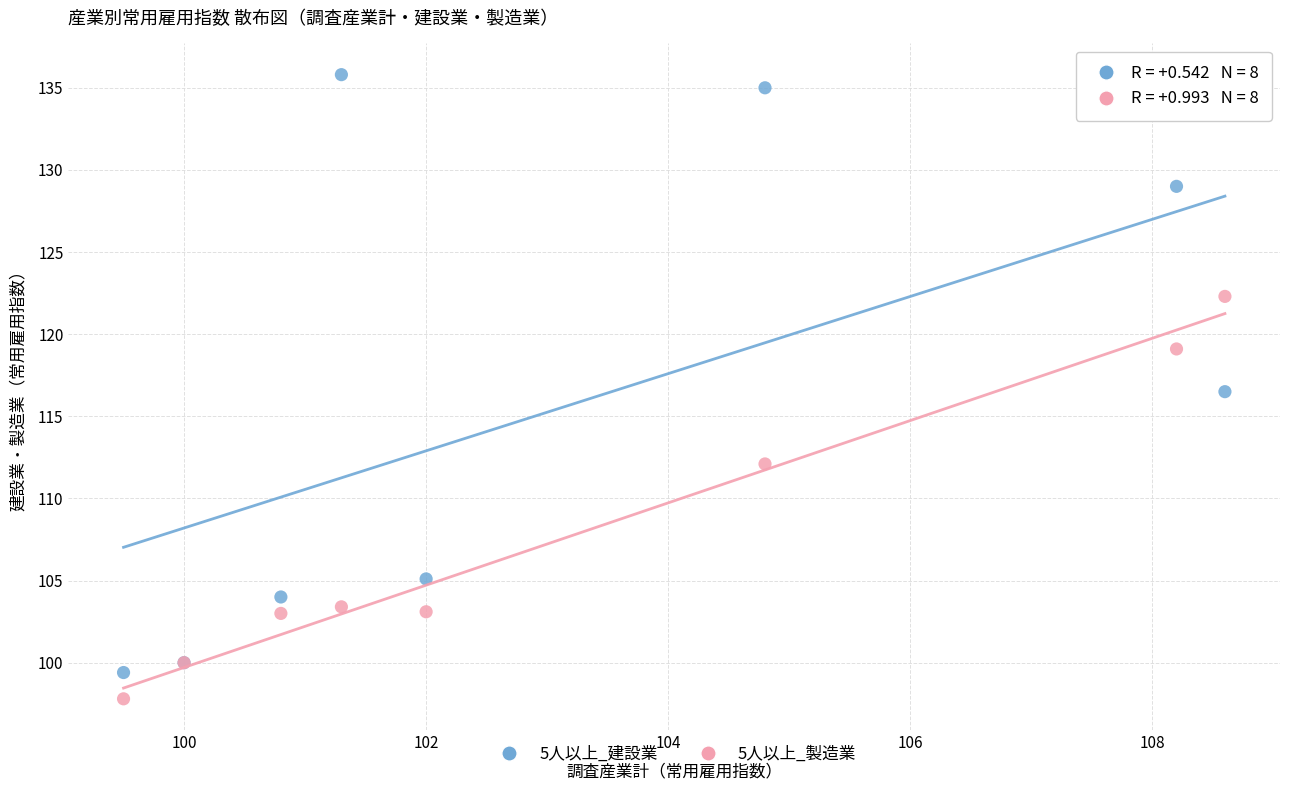

In the 5人以上_製造業 series, what Y value is closest to 110?

112.1